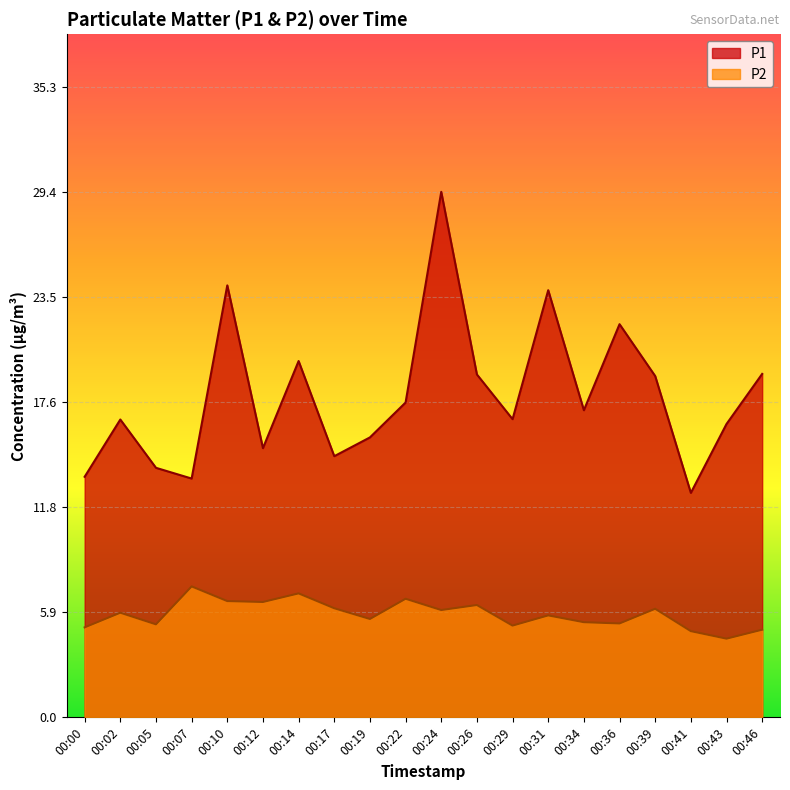

Reading right to left, list all the values displayed in this chart.

P1: 00:46=19.2	00:43=16.4	00:41=12.6	00:39=19.1	00:36=22.0	00:34=17.2	00:31=23.9	00:29=16.7	00:26=19.2	00:24=29.4	00:22=17.6	00:19=15.7	00:17=14.6	00:14=19.9	00:12=15.1	00:10=24.1	00:07=13.3	00:05=13.9	00:02=16.6	00:00=13.4
P2: 00:46=4.9	00:43=4.4	00:41=4.8	00:39=6.1	00:36=5.2	00:34=5.3	00:31=5.7	00:29=5.1	00:26=6.3	00:24=6.0	00:22=6.6	00:19=5.5	00:17=6.1	00:14=6.9	00:12=6.5	00:10=6.5	00:07=7.3	00:05=5.2	00:02=5.8	00:00=5.0